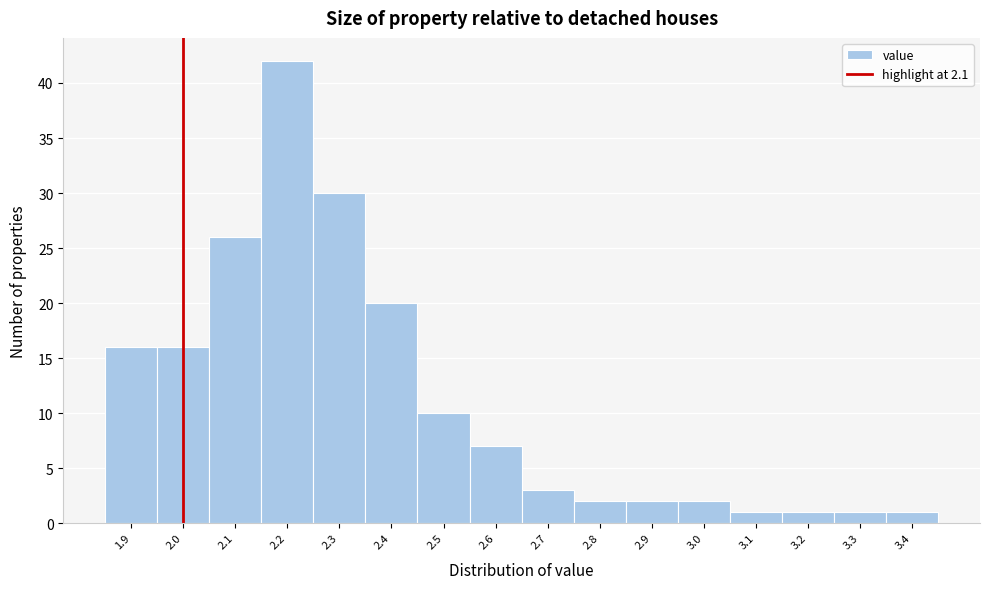

Reading right to left, what are all the values shown in this chart?

1	1	1	1	2	2	2	3	7	10	20	30	42	26	16	16